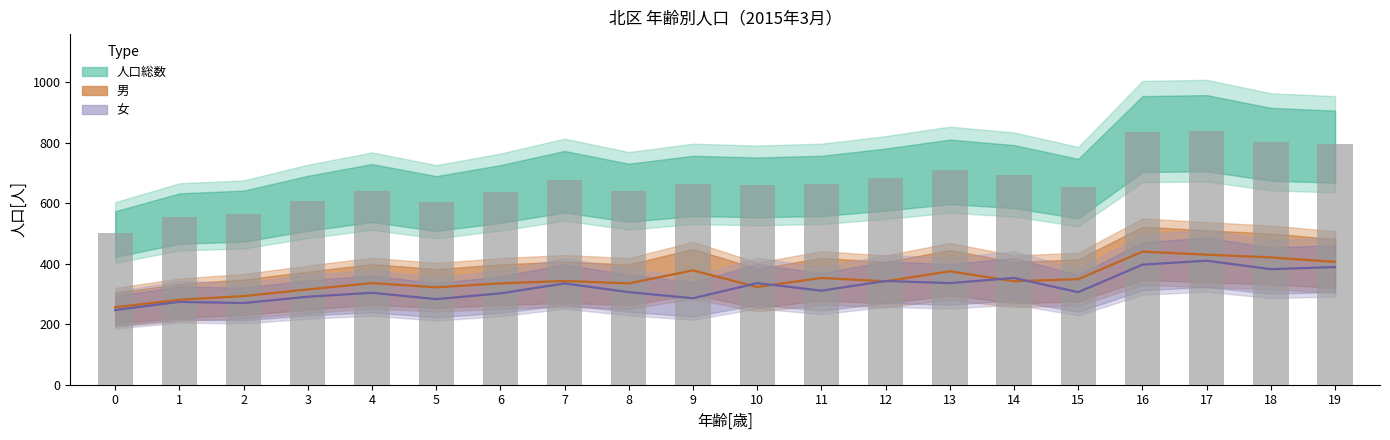

What is the value of the 男[人] bar at the 6th from the left?

322